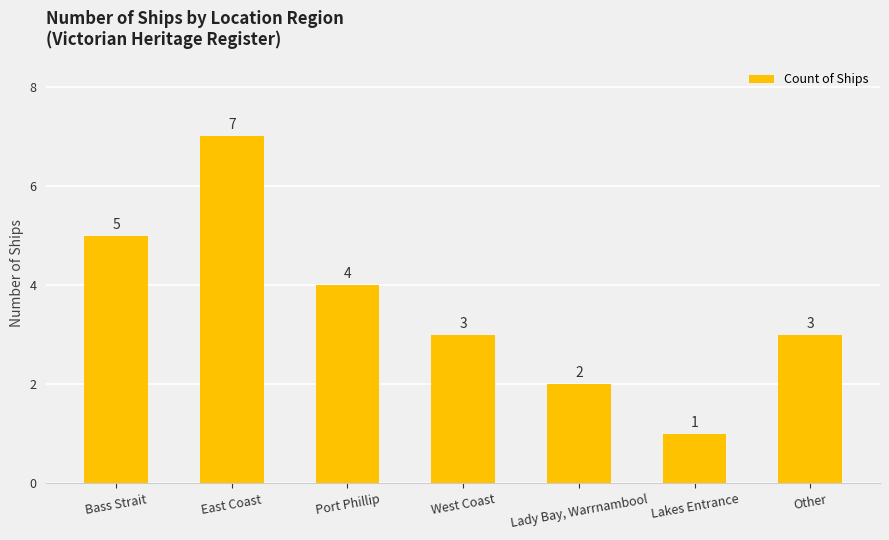

Where is the data nearest to the value 4?

Port Phillip